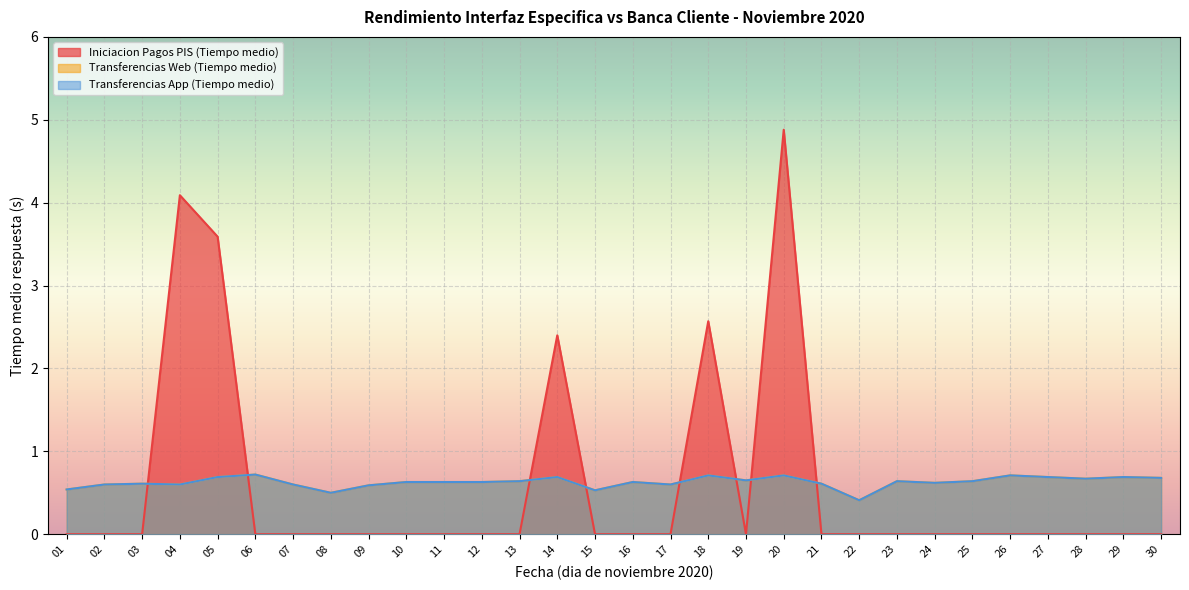

Where is the first local maximum for Transferencias App (Tiempo medio)?

03